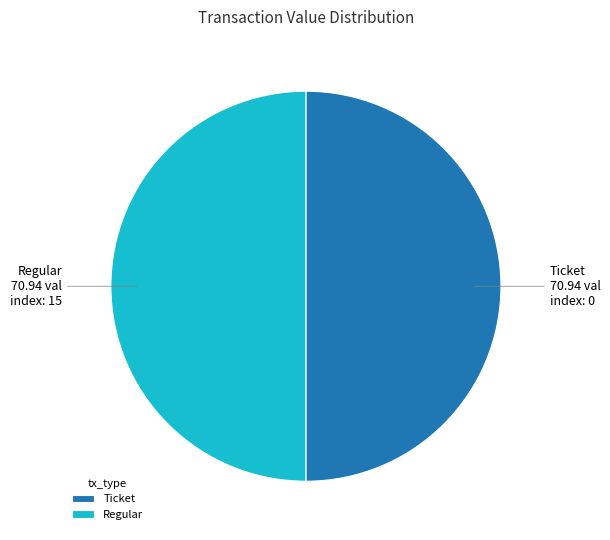

Is it true that Regular is 62% of the pie?

False